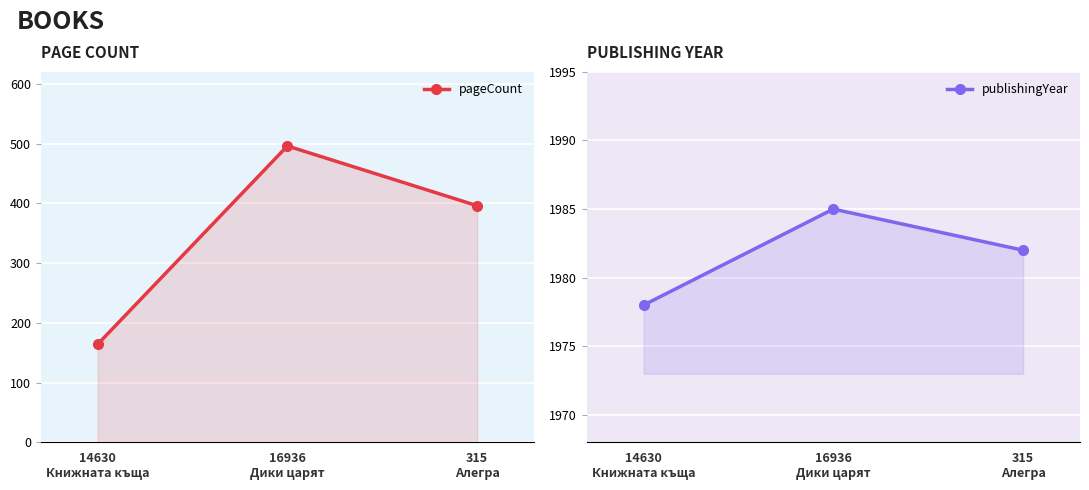

Which has a higher value, 16936
Дики царят or 14630
Книжната къща?

16936
Дики царят